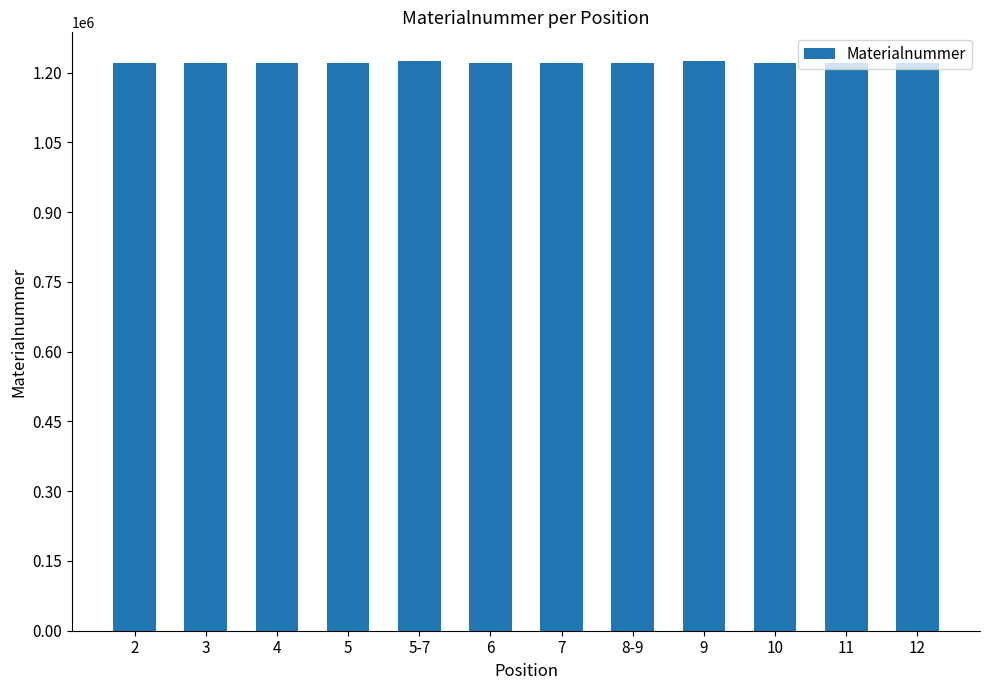

What is the minimum value shown in the chart?

1220440